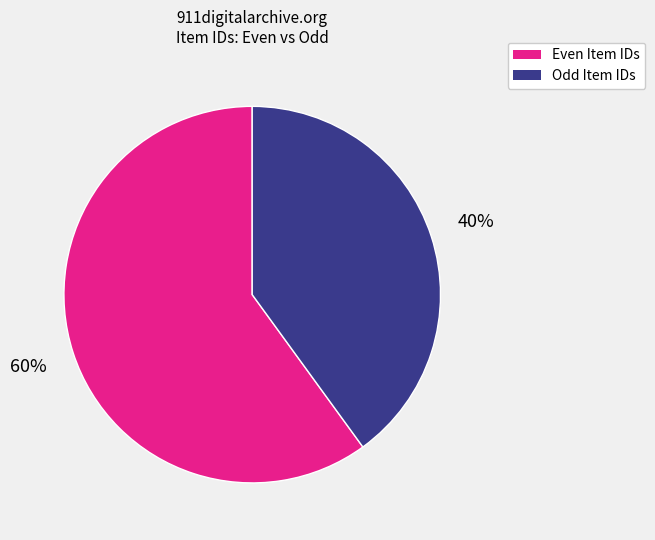

Do Even Item IDs and Odd Item IDs together represent more than half of the pie?

Yes